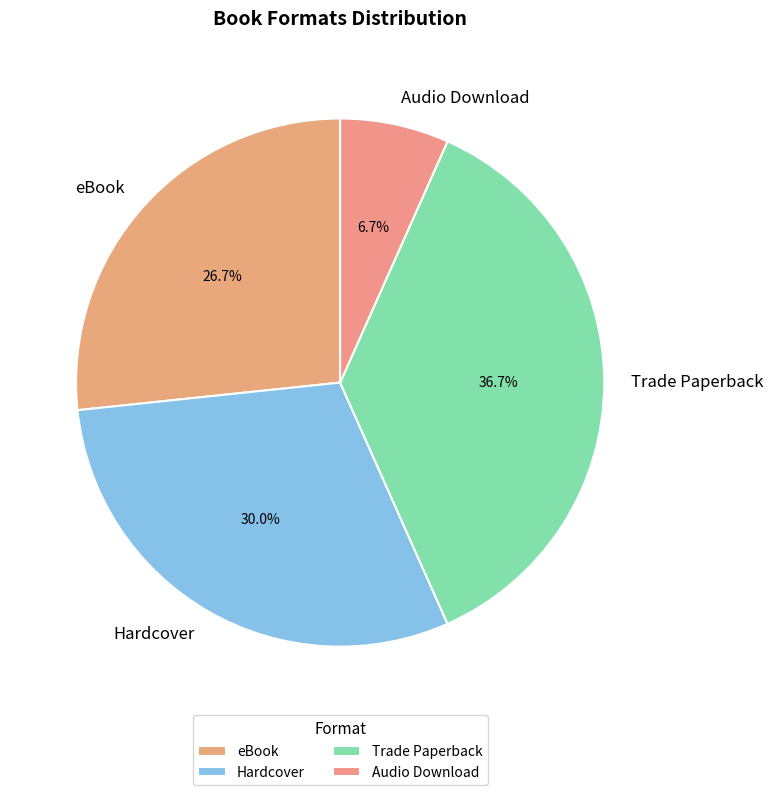

What is the largest slice in the pie chart?

Trade Paperback